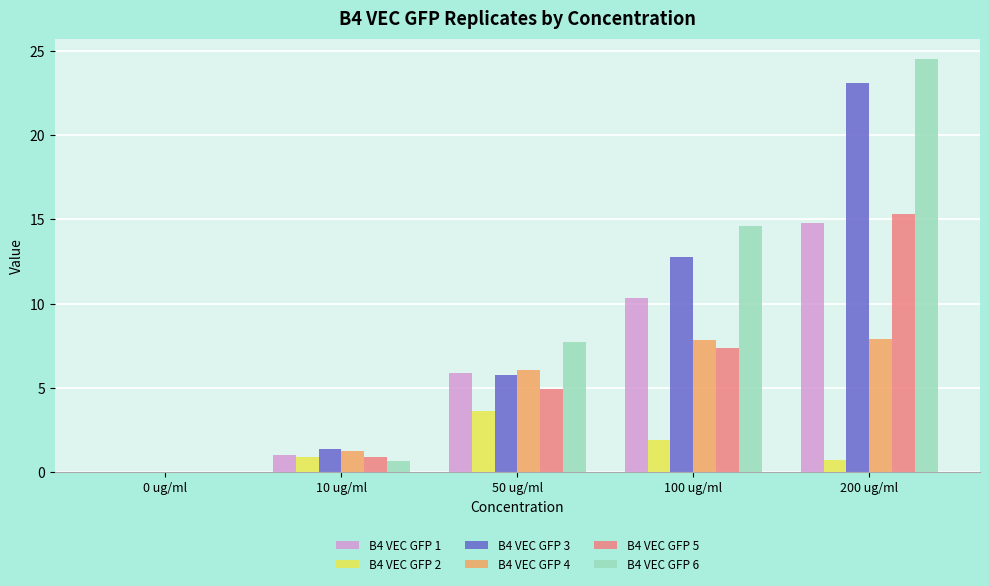

Which series changed the most between 50 ug/ml and 200 ug/ml?

B4 VEC GFP 3